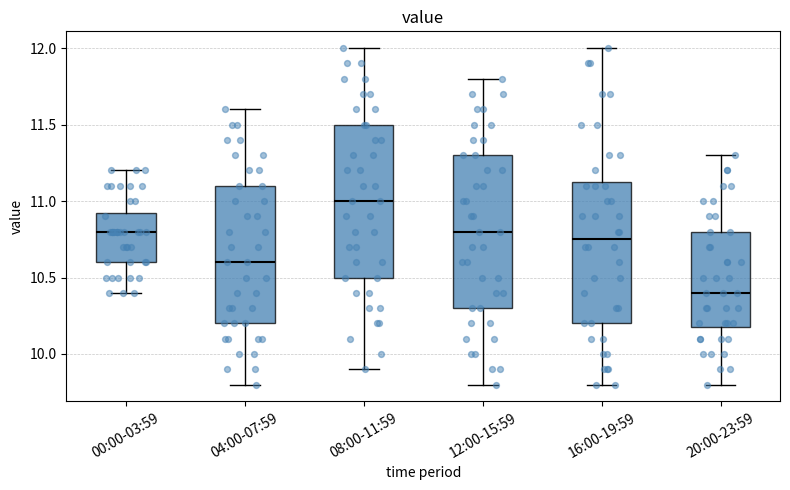

Reading left to right, transcribe this box plot: for each box, give where its median line is, the range the box spans, and where its two whiskers end, as read against the y-axis. The values are not printed on the chart, so give them approximately, as read against the axis.

00:00-03:59: median 10.80, box 10.60 to 10.95, whiskers 10.40 to 11.20
04:00-07:59: median 10.60, box 10.20 to 11.10, whiskers 9.80 to 11.60
08:00-11:59: median 11.00, box 10.50 to 11.50, whiskers 9.90 to 12.00
12:00-15:59: median 10.80, box 10.30 to 11.30, whiskers 9.80 to 11.80
16:00-19:59: median 10.75, box 10.20 to 11.15, whiskers 9.80 to 12.00
20:00-23:59: median 10.40, box 10.20 to 10.80, whiskers 9.80 to 11.30